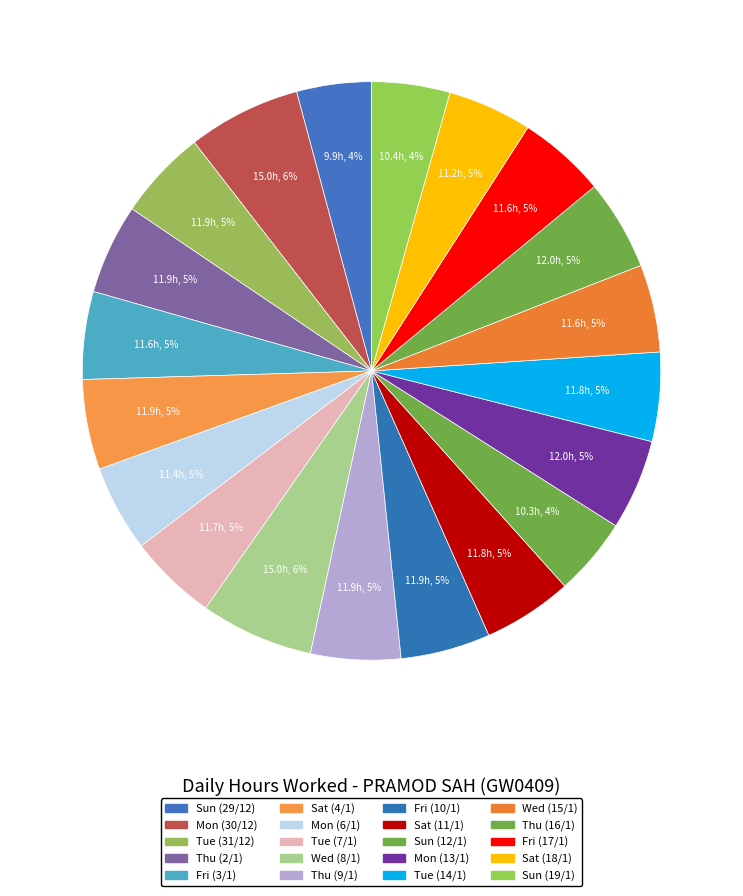

What percentage is the Thu (2/1) slice, to the nearest percent?

5%